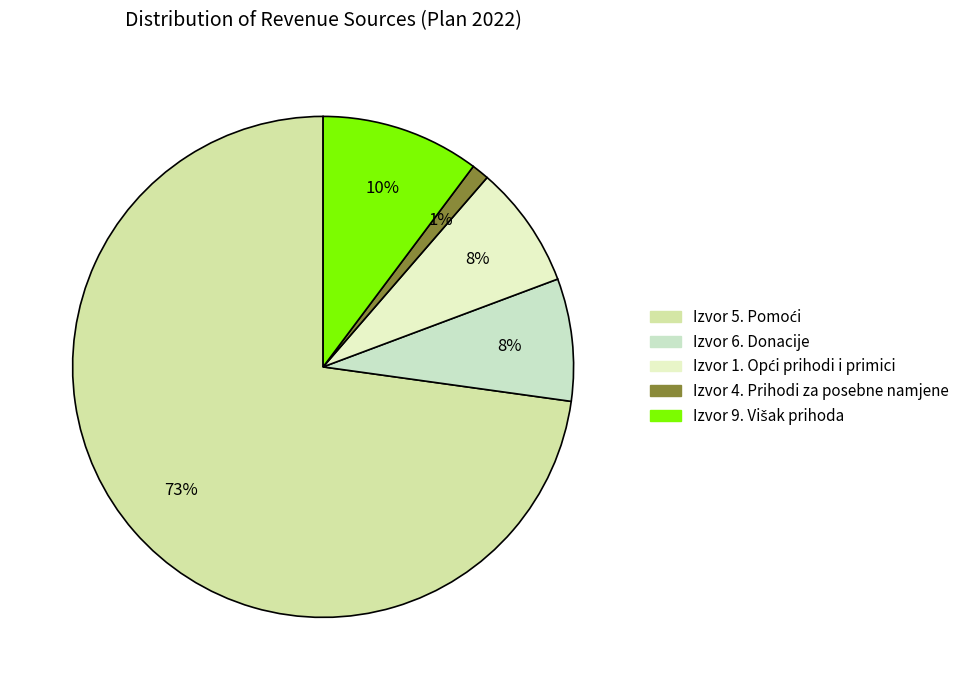

Which has a higher value, Izvor 5. Pomoći or Izvor 9. Višak prihoda?

Izvor 5. Pomoći